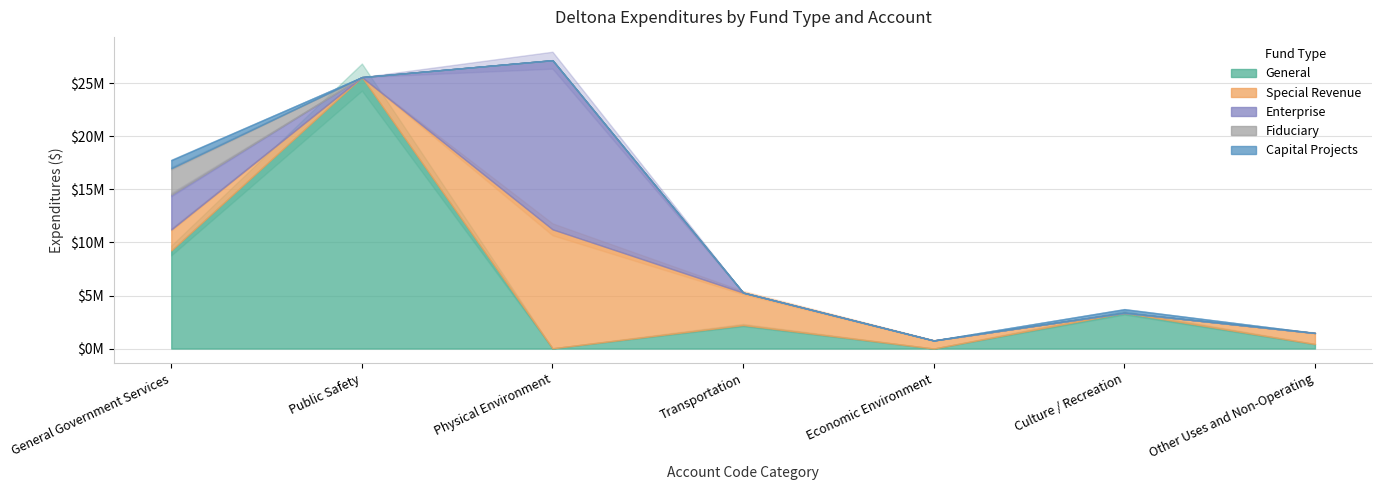

What is the label of the 2nd point from the left?

Public Safety